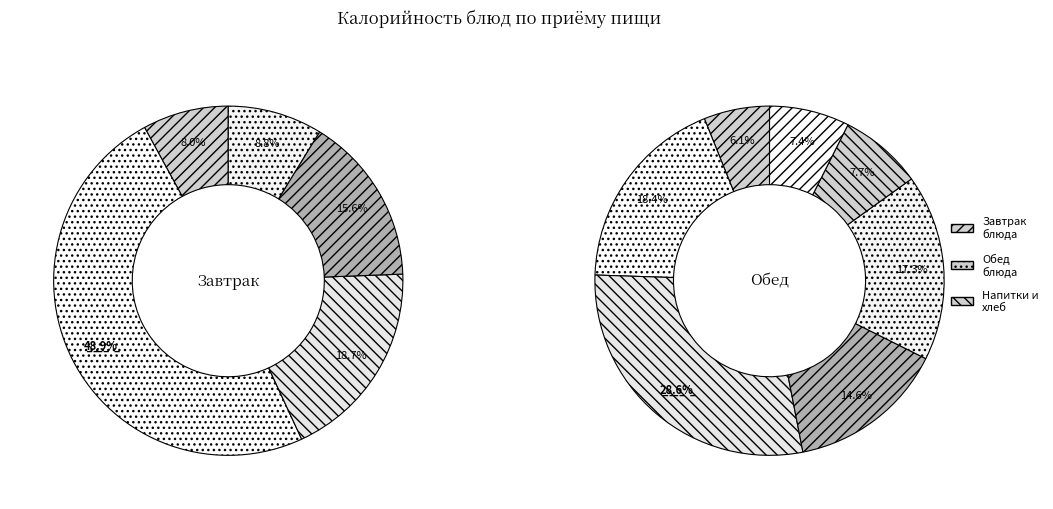

Is 1 блюдо the majority of the pie?

No